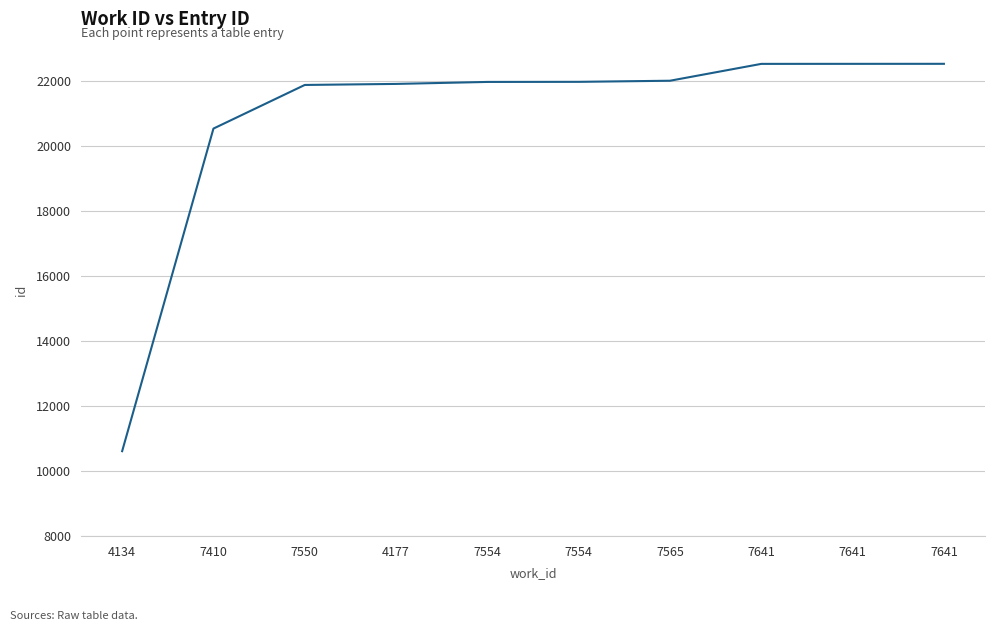

At which label is the value closest to 16573?

7410